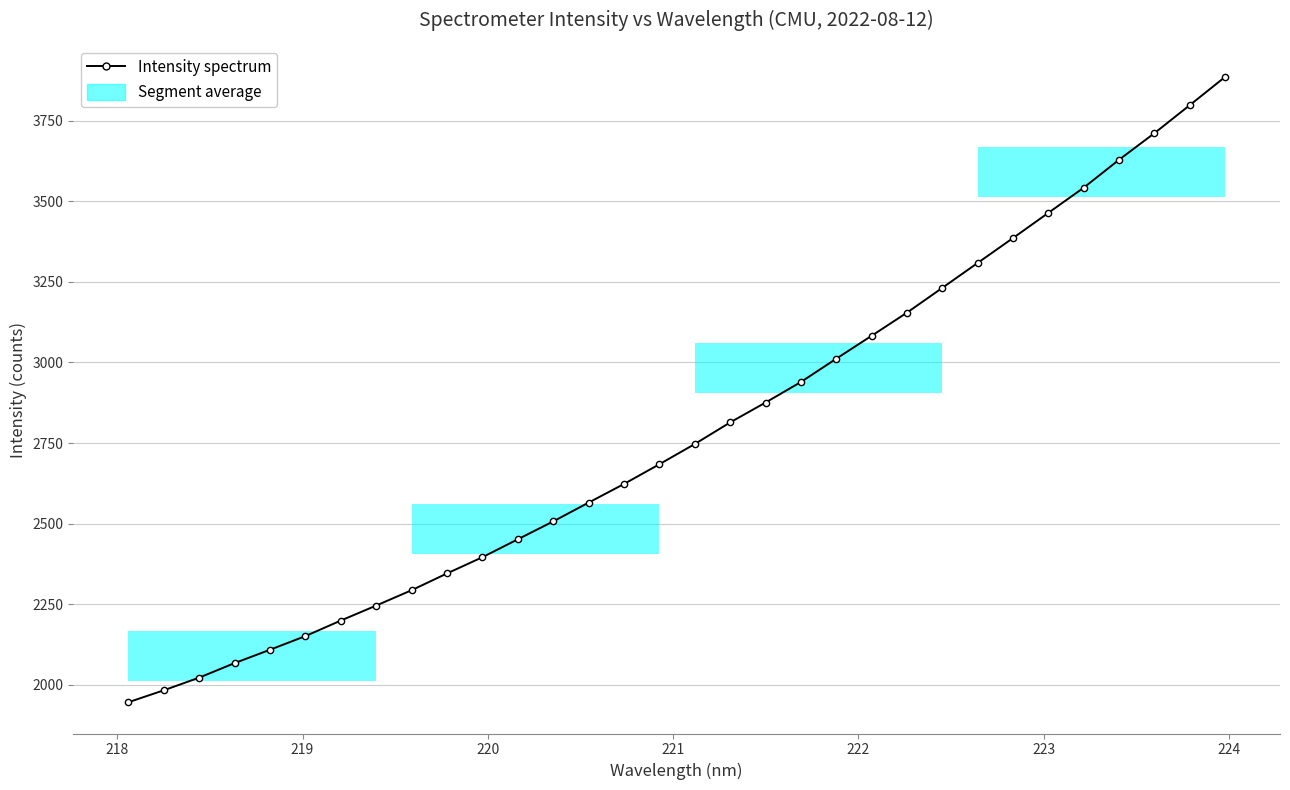

Count the number of values greater than 2746.

16